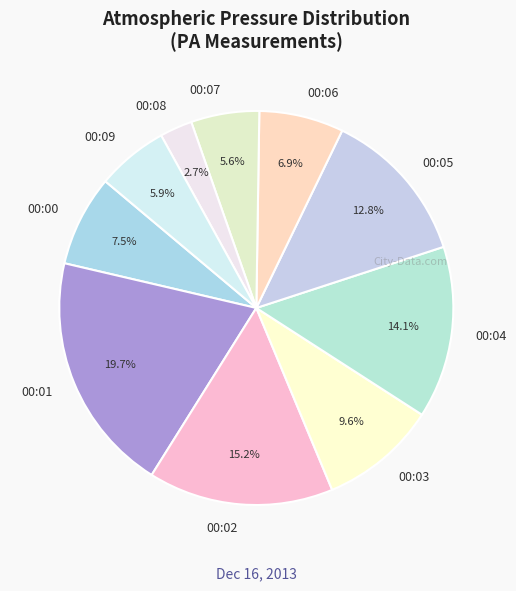

What percentage is the 00:05 slice, to the nearest percent?

13%